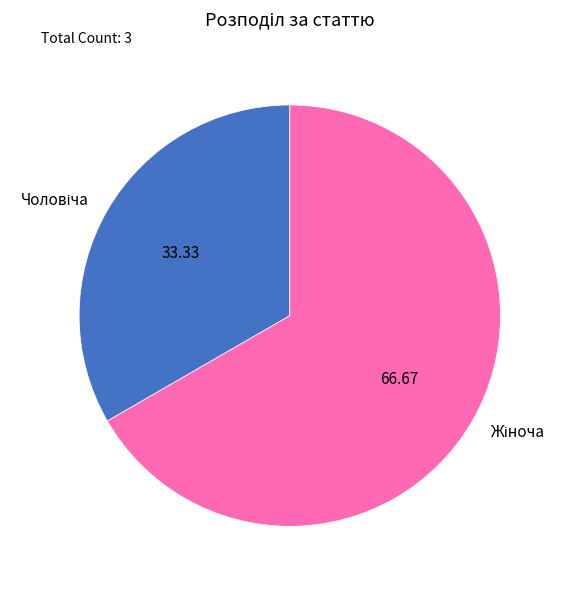

Is there a majority slice in this chart?

Yes